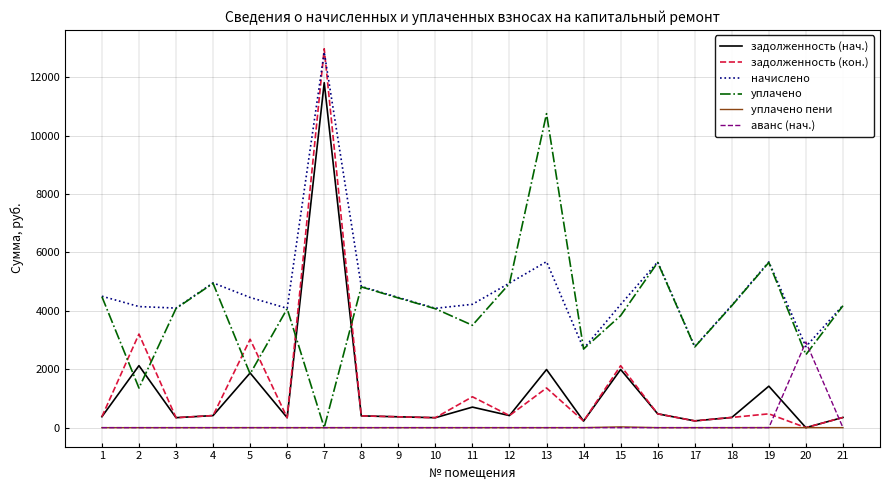

What are all the series names shown in the legend?

задолженность (нач.), задолженность (кон.), начислено, уплачено, уплачено пени, аванс (нач.)